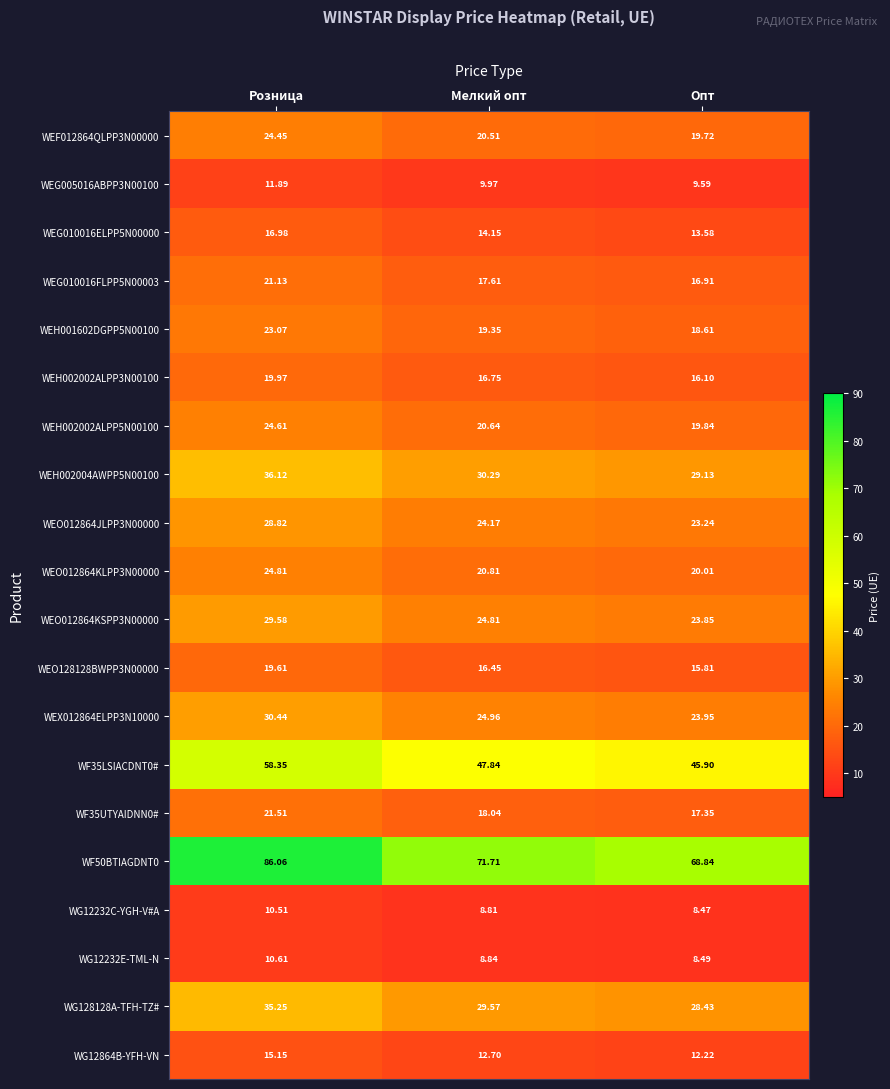

Rank the categories by WEH002004AWPP5N00100 value from highest to lowest.

Розница, Мелкий опт, Опт